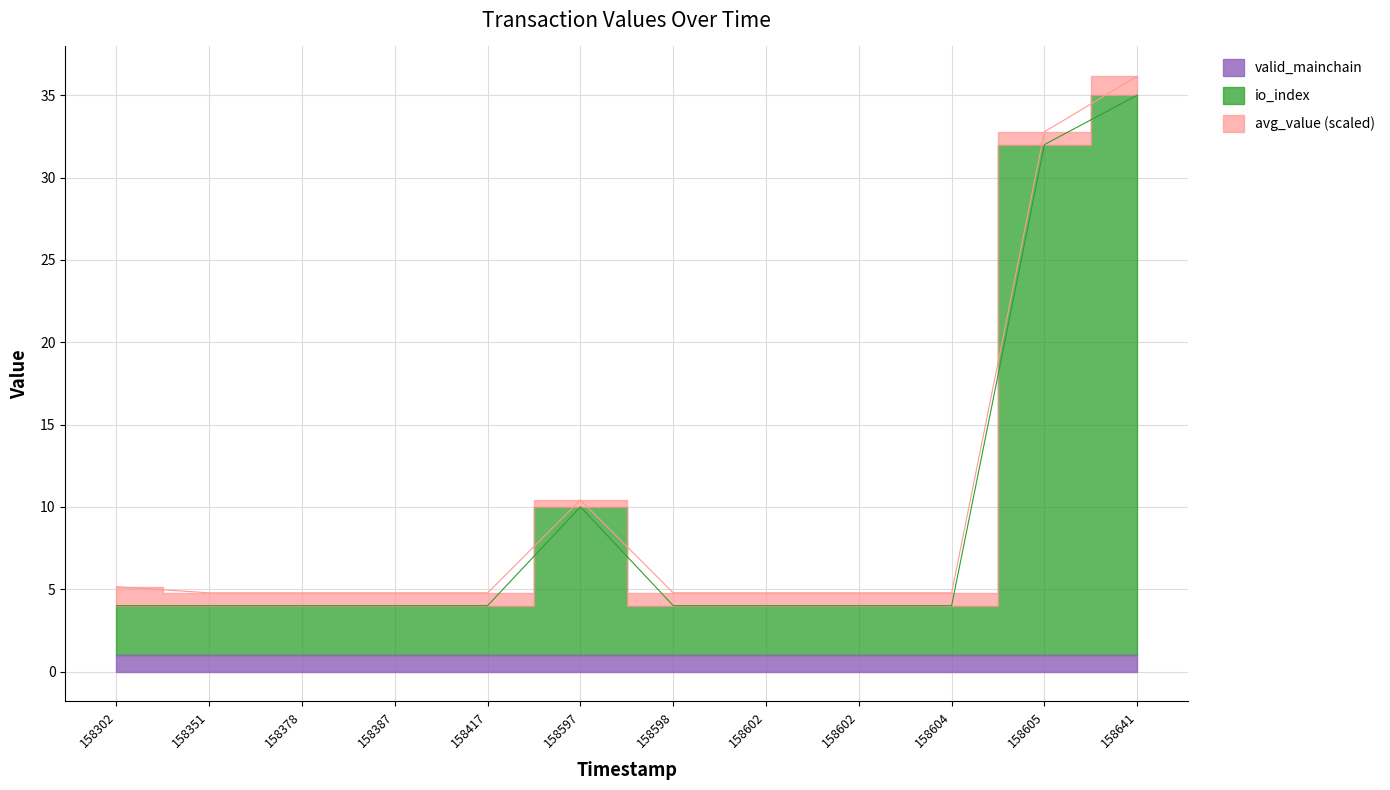

True or false: avg_value and valid_mainchain cross at least once.

False